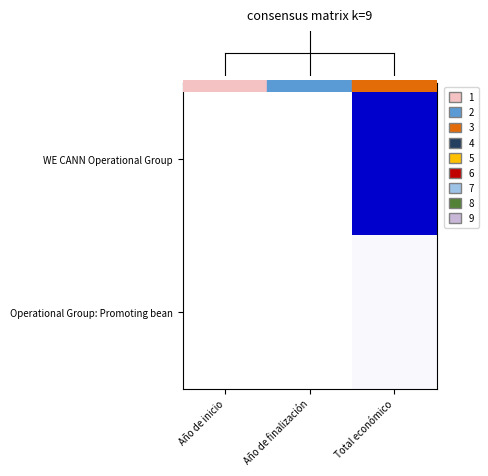

What is the greatest value displayed?

1.0